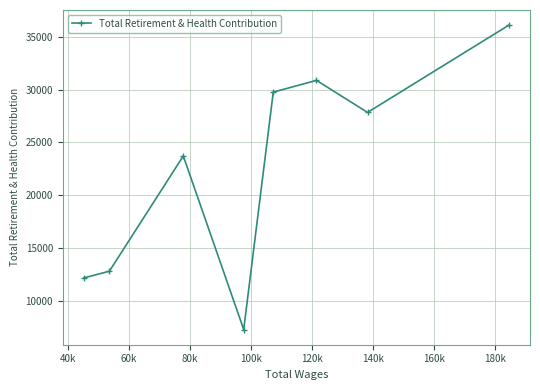

What is the difference between the maximum and second lowest values?

23940